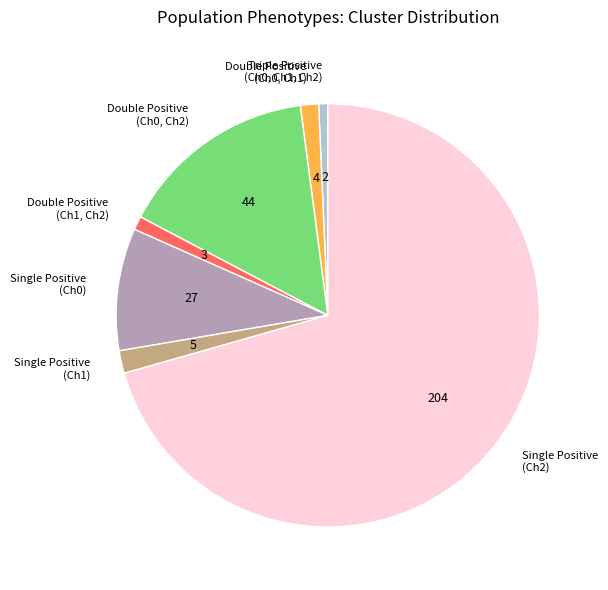

Between Double Positive (Ch1, Ch2) and Single Positive (Ch2), which is larger?

Single Positive (Ch2)